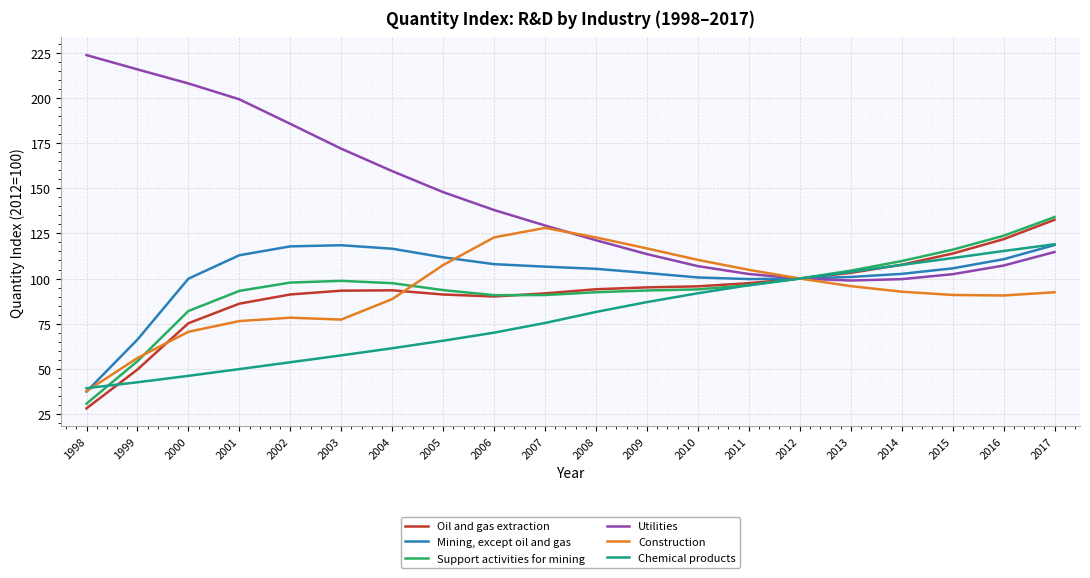

Rank the series by their maximum value, from highest to lowest.

Utilities, Support activities for mining, Oil and gas extraction, Construction, Chemical products, Mining, except oil and gas